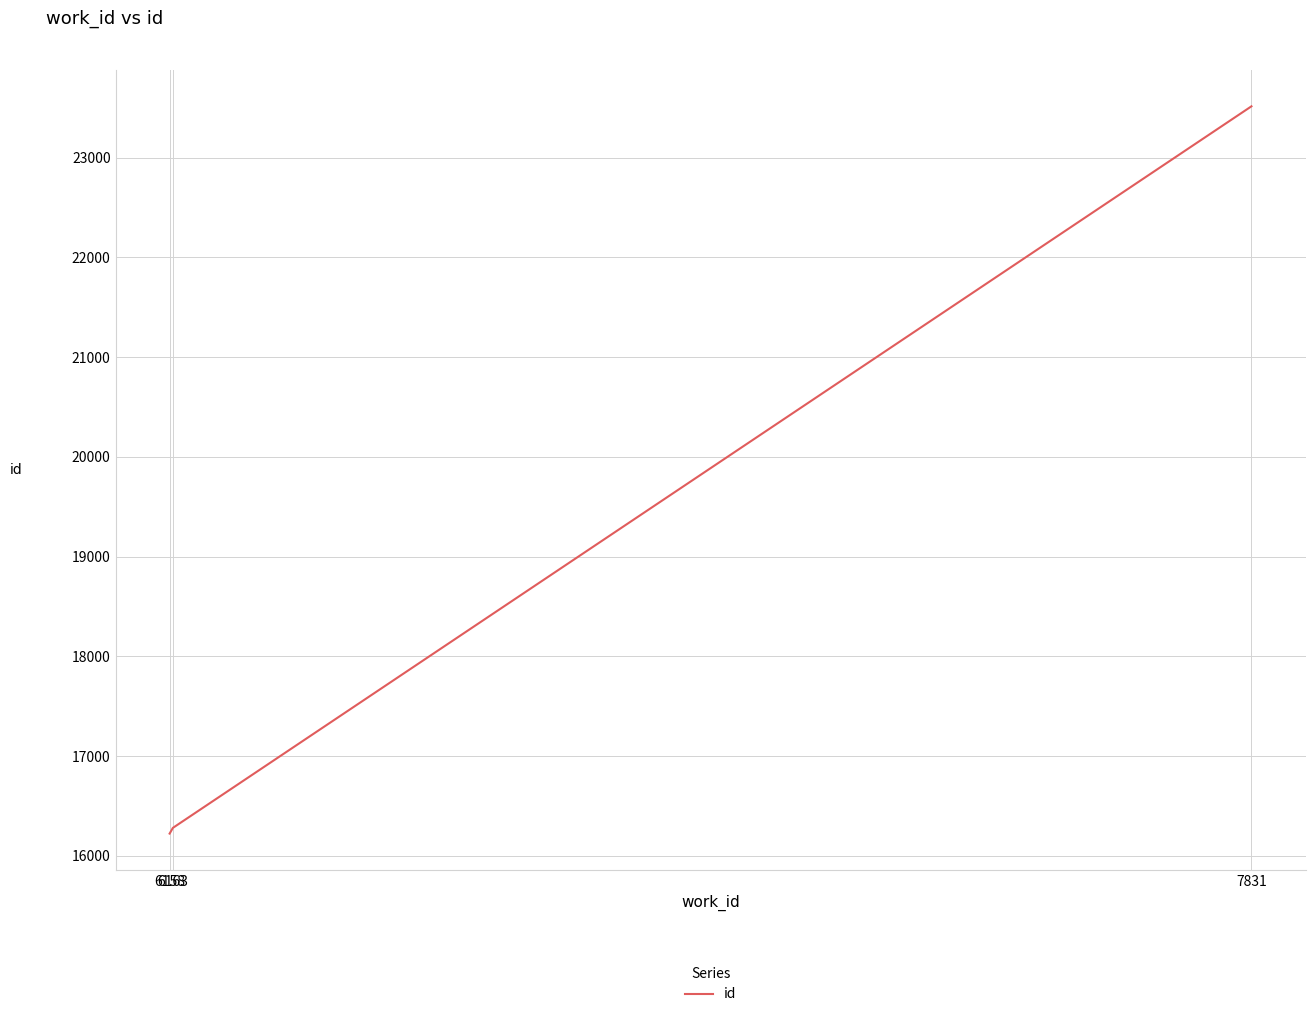

Reading left to right, what are all the values shown in this chart?

6158=16223	6163=16280	7831=23516